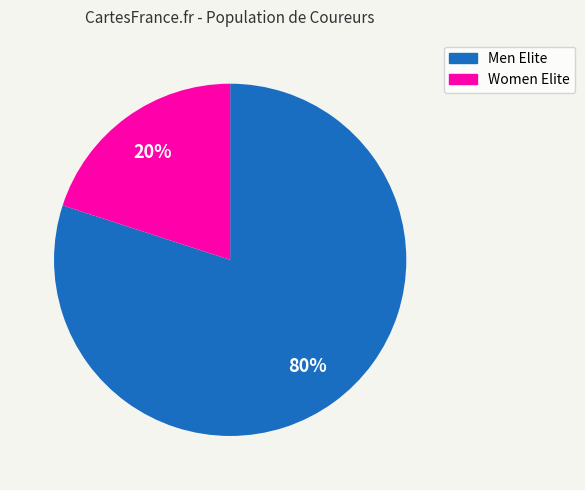

How many slices are in this pie chart?

2